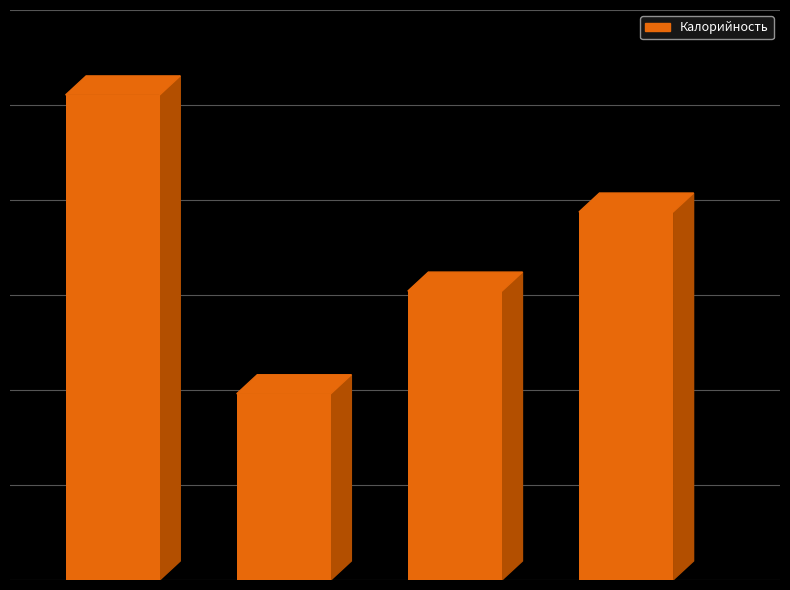

Does the chart contain any negative values?

No